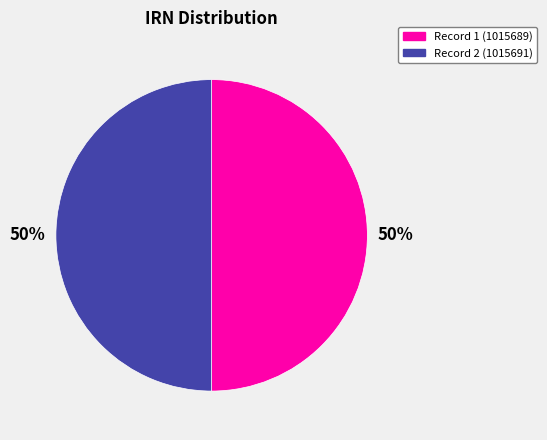

How many segments does this pie chart have?

2